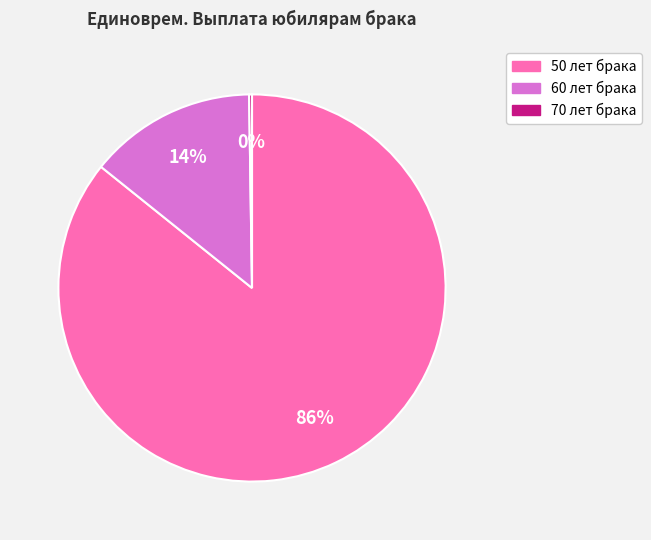

To the nearest percent, what is the difference between the largest and smallest slice percentages?

86%